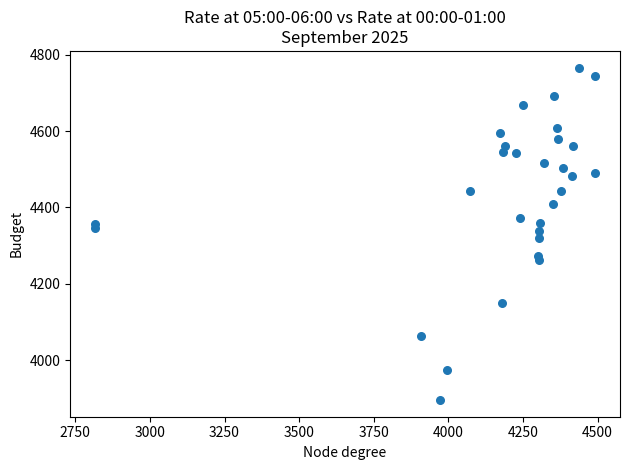

What is the range of X values (max minus min)?

1675.3